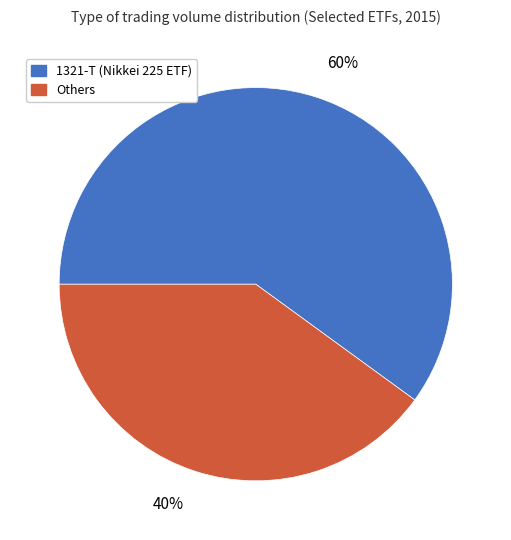

To the nearest percent, what is the difference between the largest and smallest slice percentages?

20%